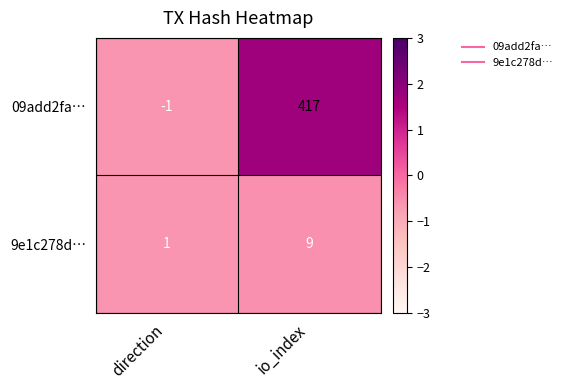

What is the sum of the 09add2fa… values at direction and io_index?

416